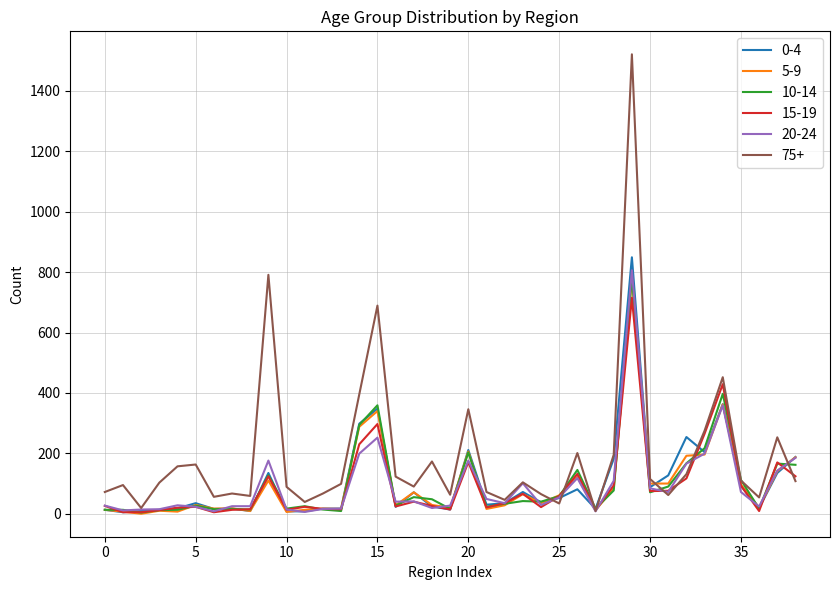

Which series has the widest spread of values?

75+